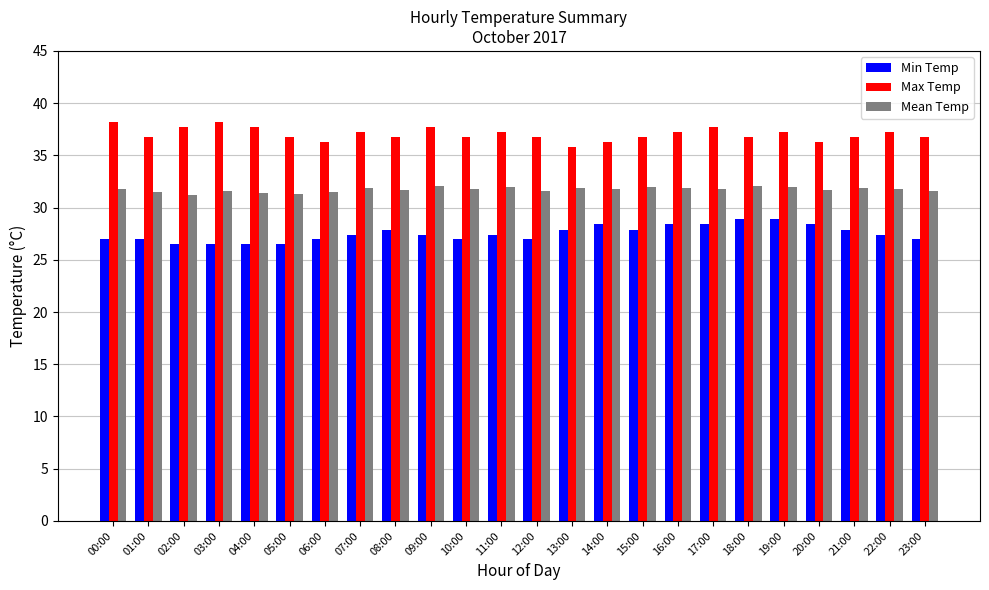

What value does the Mean Temp series have at 09:00?

32.1